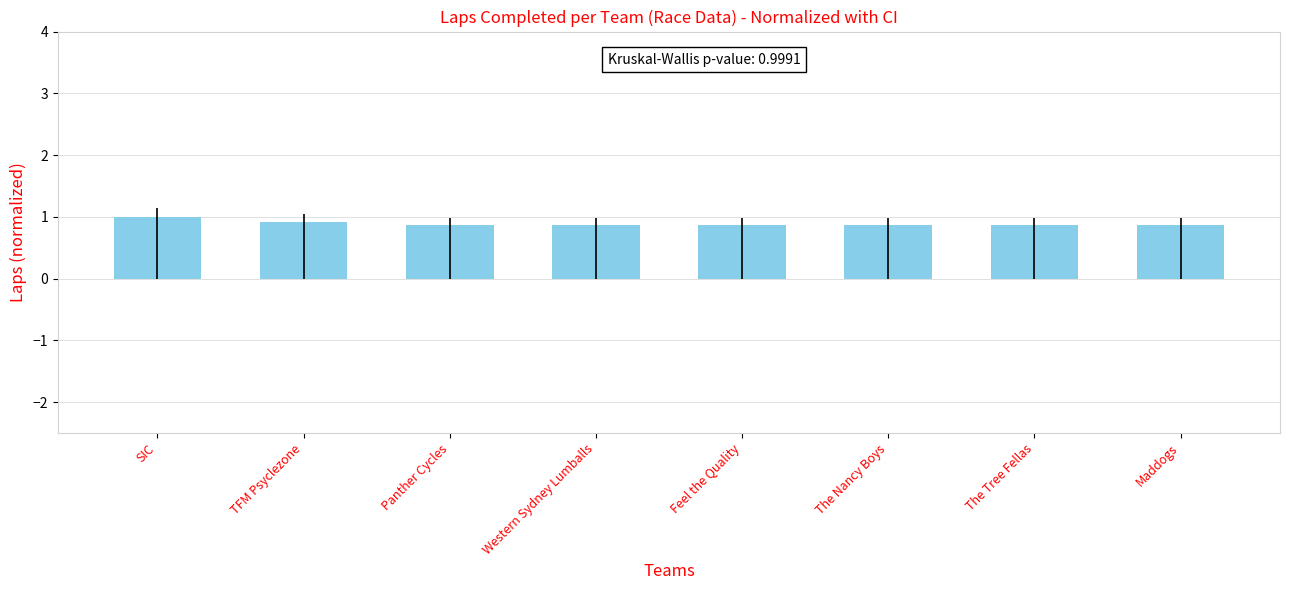

What is the sum of the values at The Tree Fellas and Feel the Quality?

1.7